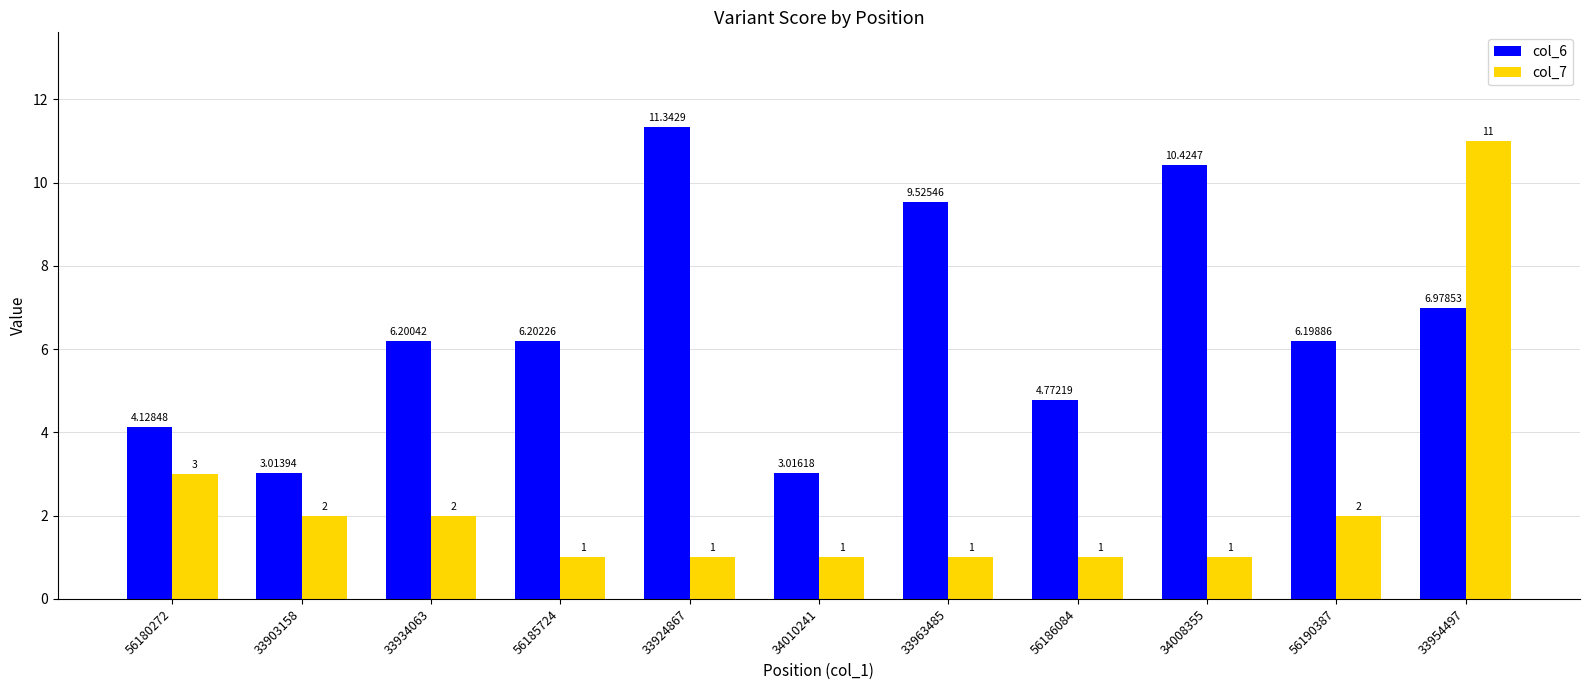

What is the label of the 3rd bar from the left?

33934063